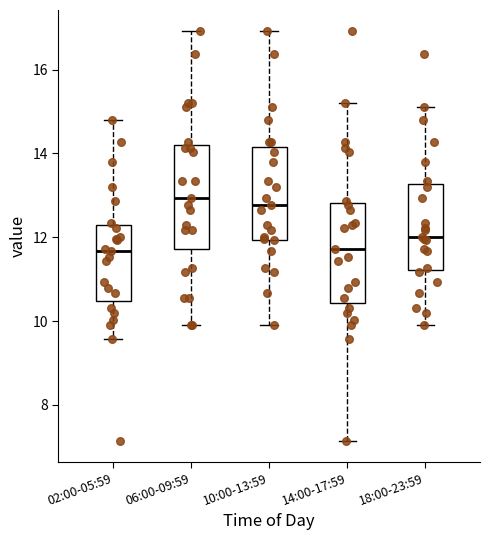

Where does the upper whisker of the box for 14:00-17:59 end on the y-axis? The values are not printed on the chart, so give them approximately, as read against the axis.

15.2